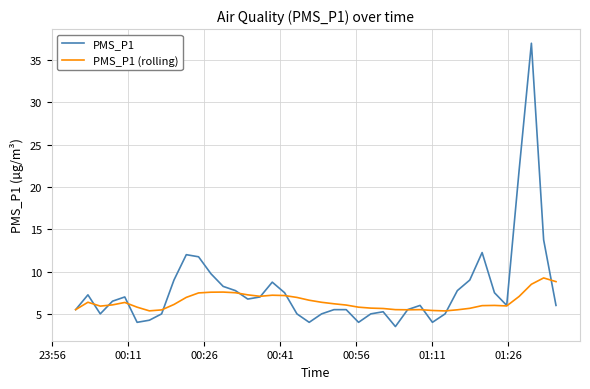

Which series has the largest range (max minus min)?

PMS_P1